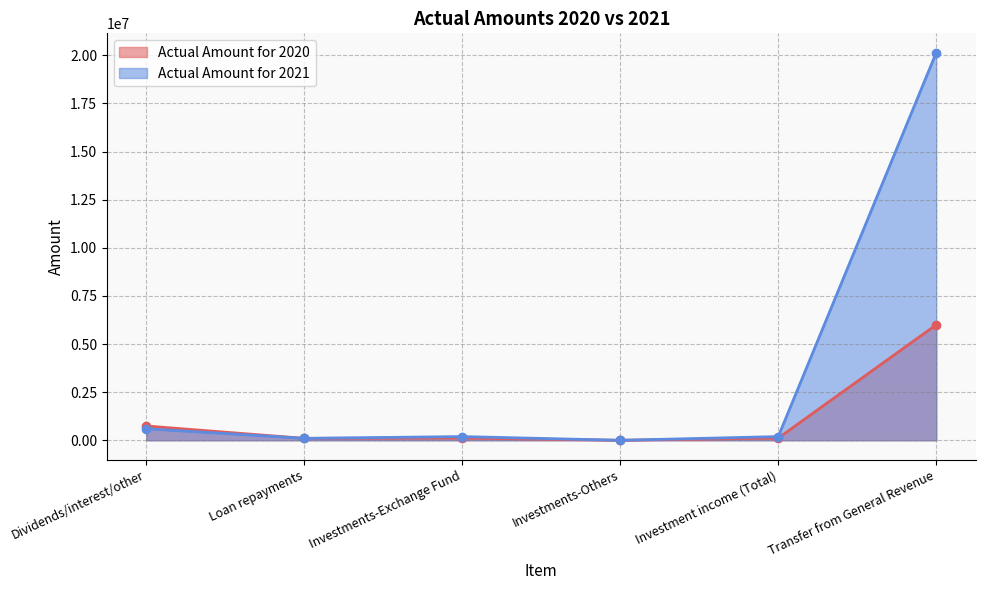

Reading left to right, transcribe all the data shown in this chart.

Actual Amount for 2020: 742664	99203	113751	2	113753	6000000
Actual Amount for 2021: 599017	100565	192272	0	192272	20135000